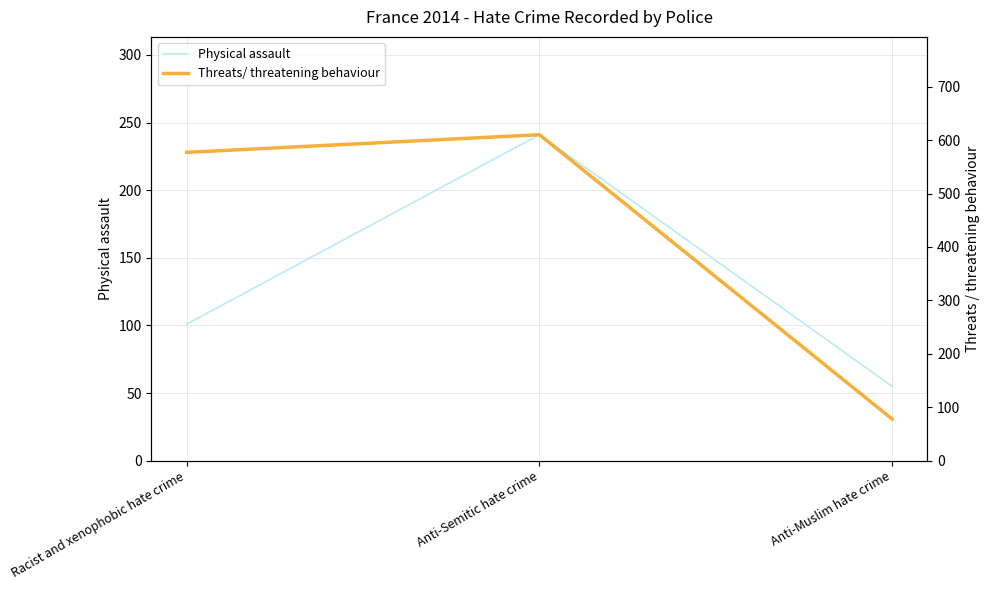

What is the value of the Physical assault point at the 3rd from the left?

55